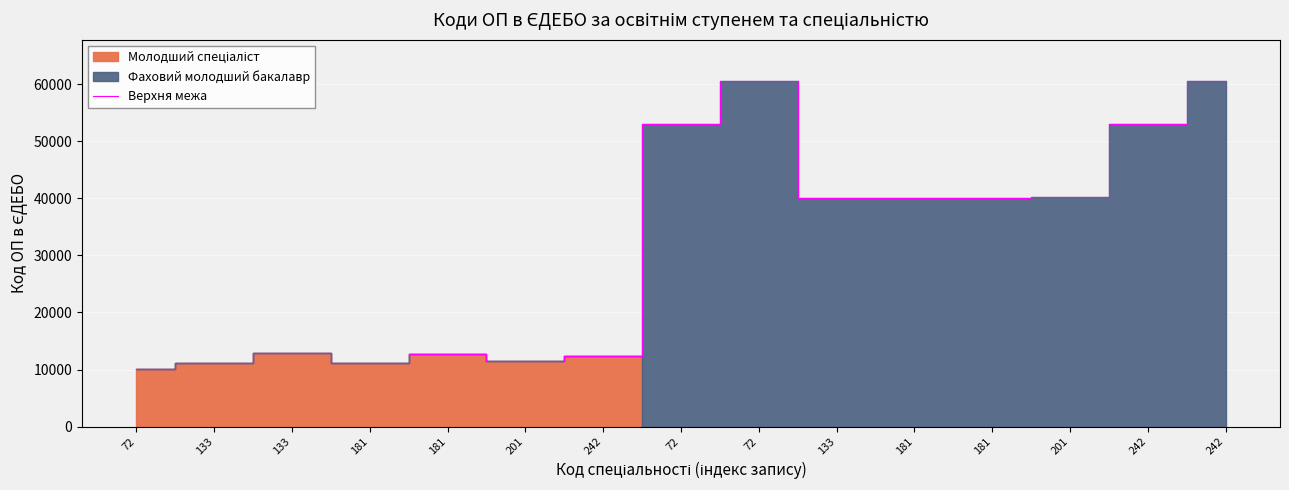

What is the sum of all values?

468915